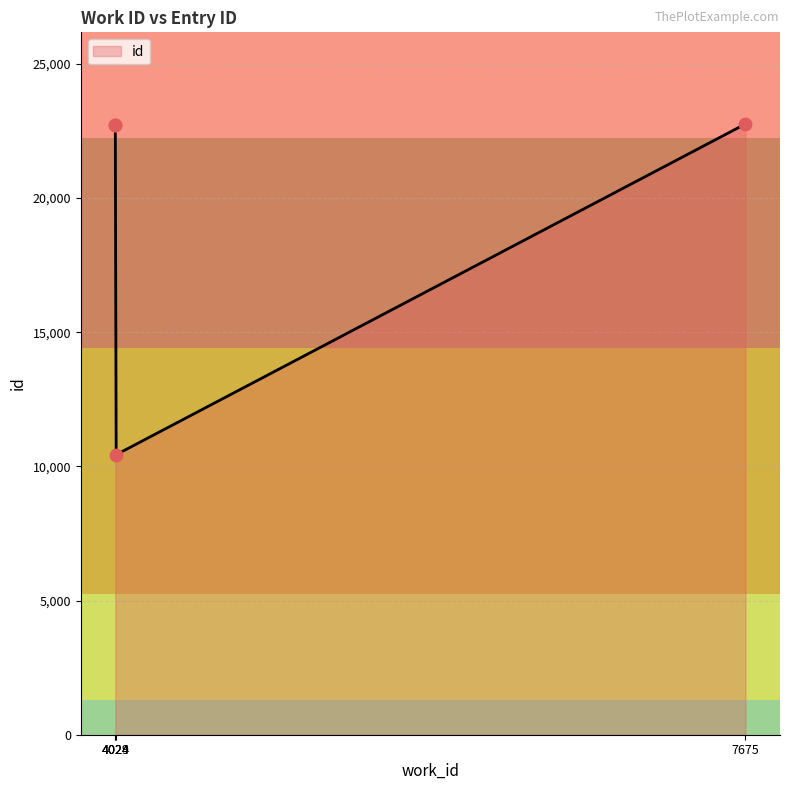

What is the change in value from 4024 to 4024?

+10